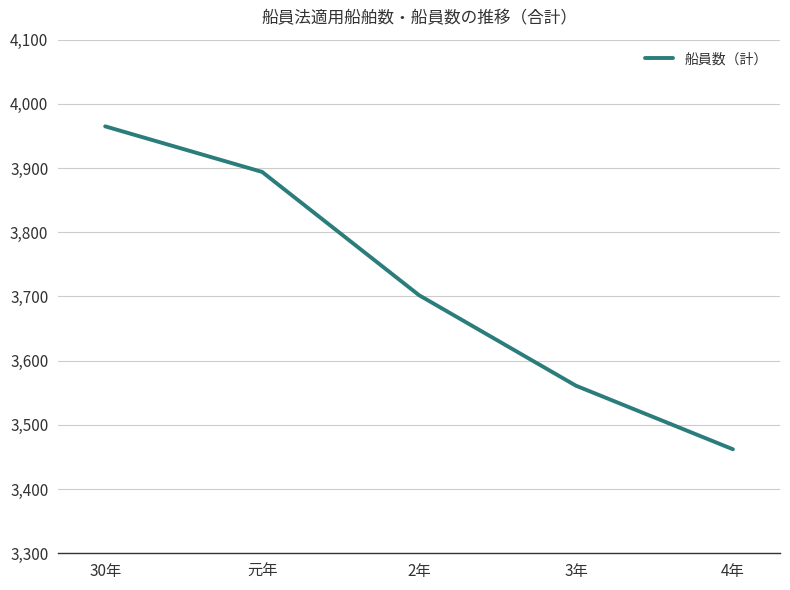

What is the greatest value displayed?

3965